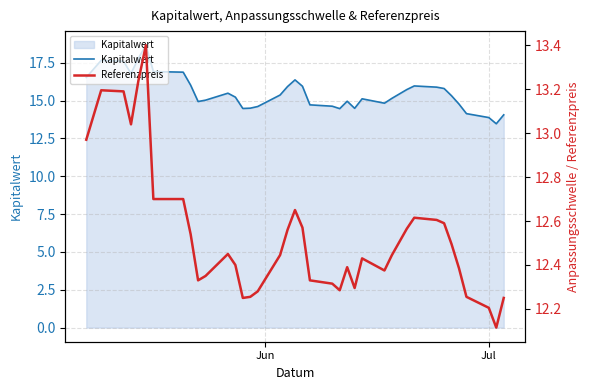

True or false: Kapitalwert and Referenzpreis cross at least once.

False